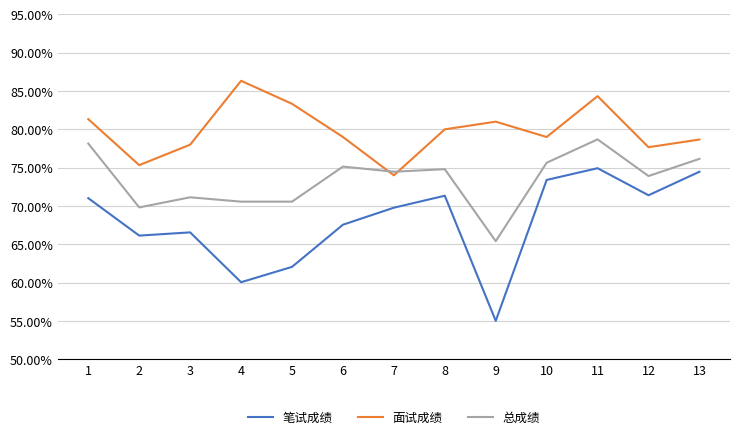

What is the spread (max minus min) of values at 2?

9.2